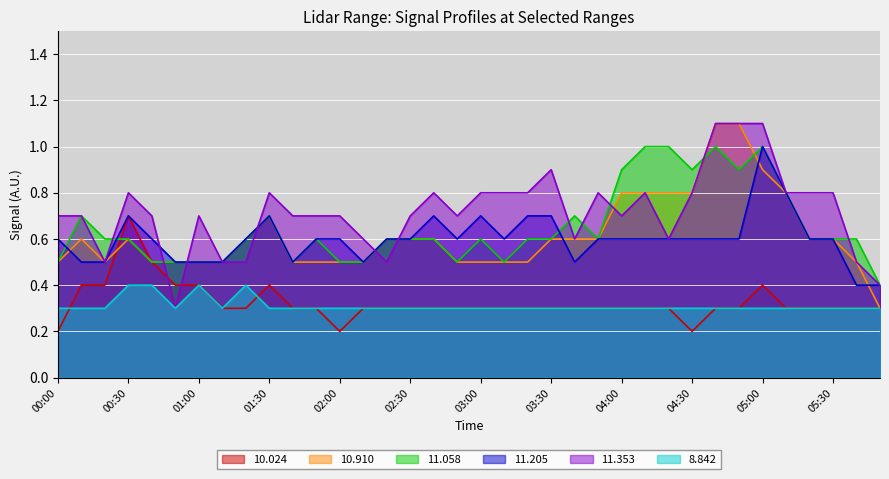

What is the average value of the   8.842 series?

0.3